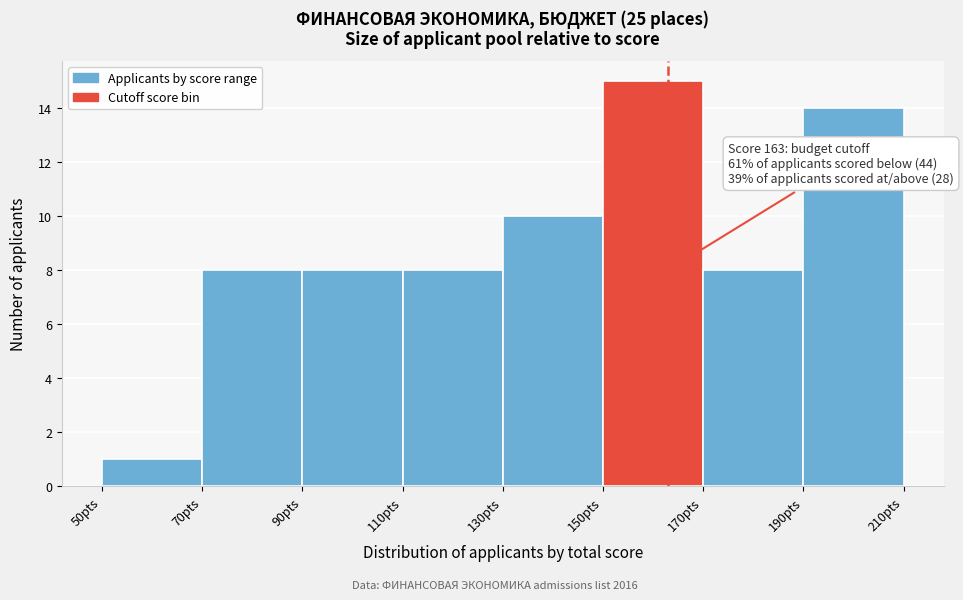

Over which range of the x-axis is the bar tallest?

150 to 170